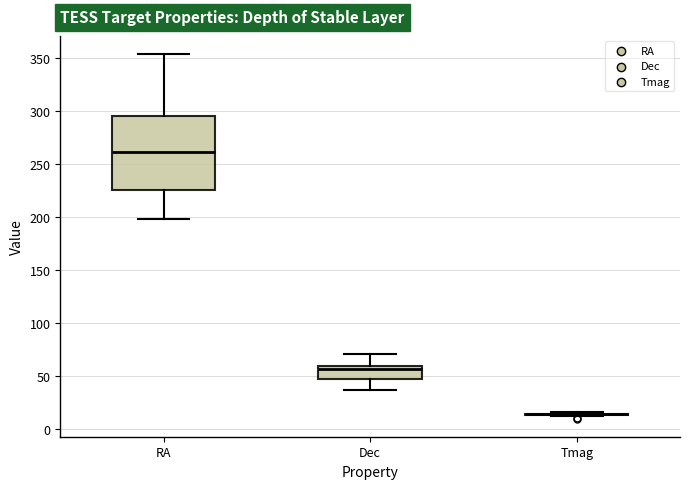

Which box is the tallest, from its lower edge to its upper edge?

RA